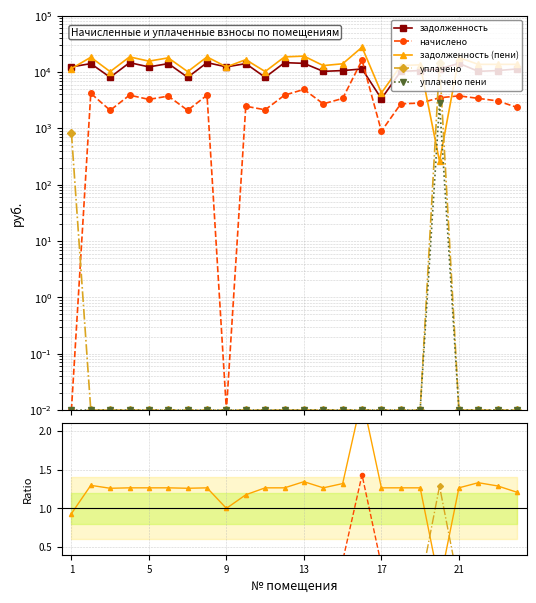

At which label is начислено closest to 0?

1